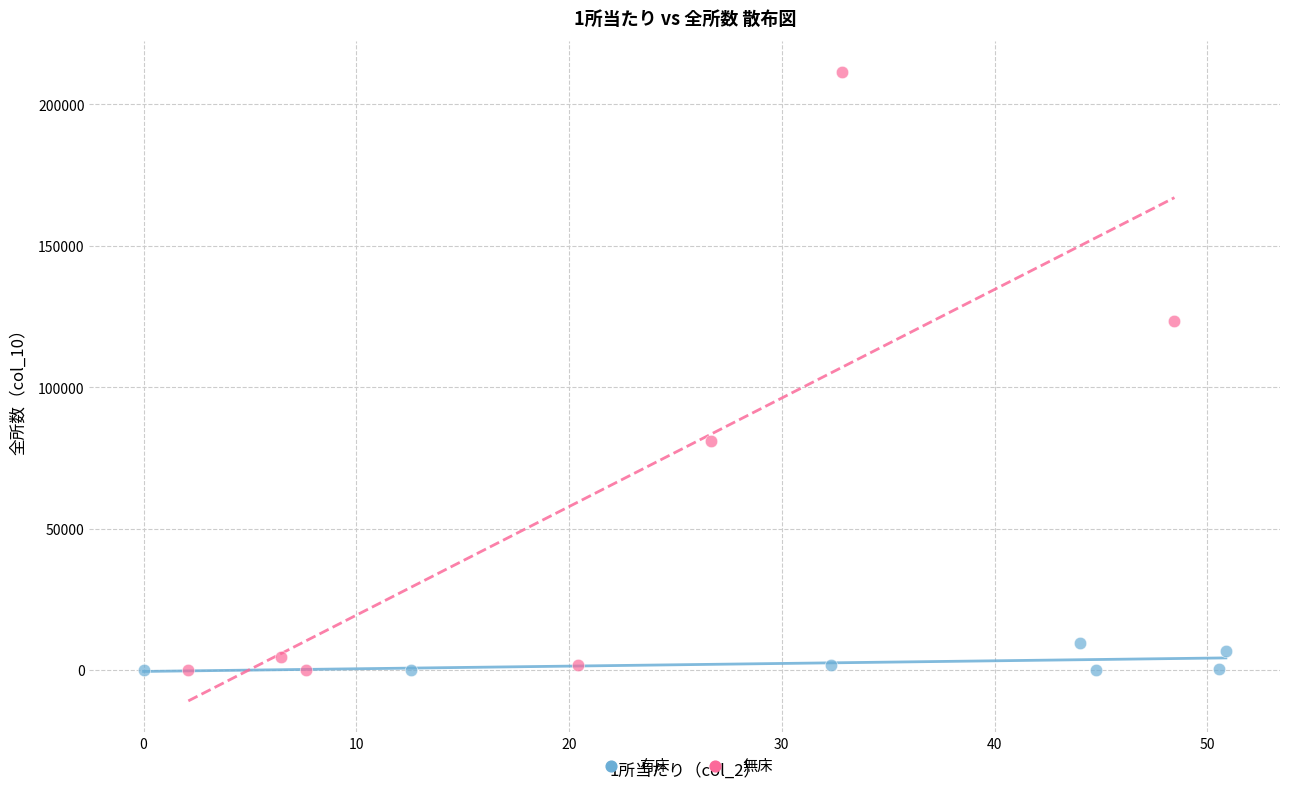

Which series has the widest spread of Y values?

無床